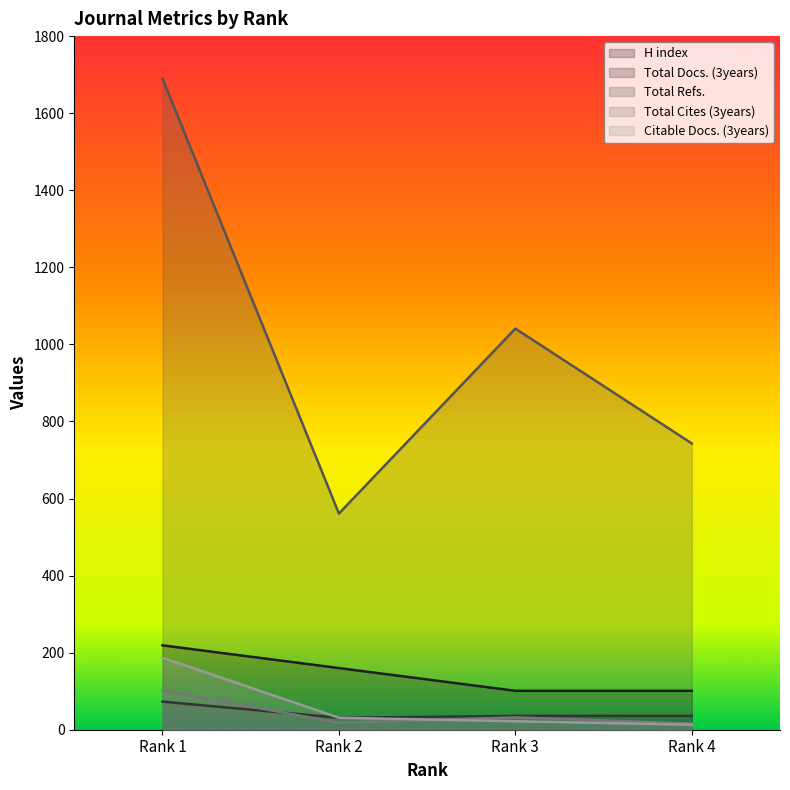

Which category has the lowest value in the Total Cites (3years) series?

Rank 4